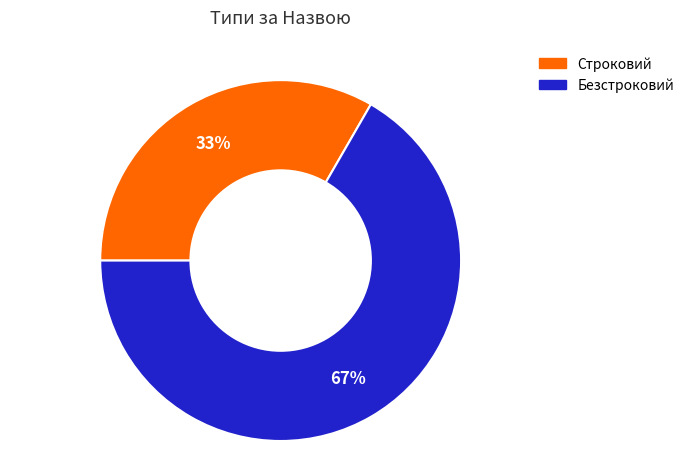

Do Безстроковий and Строковий together represent more than half of the pie?

Yes